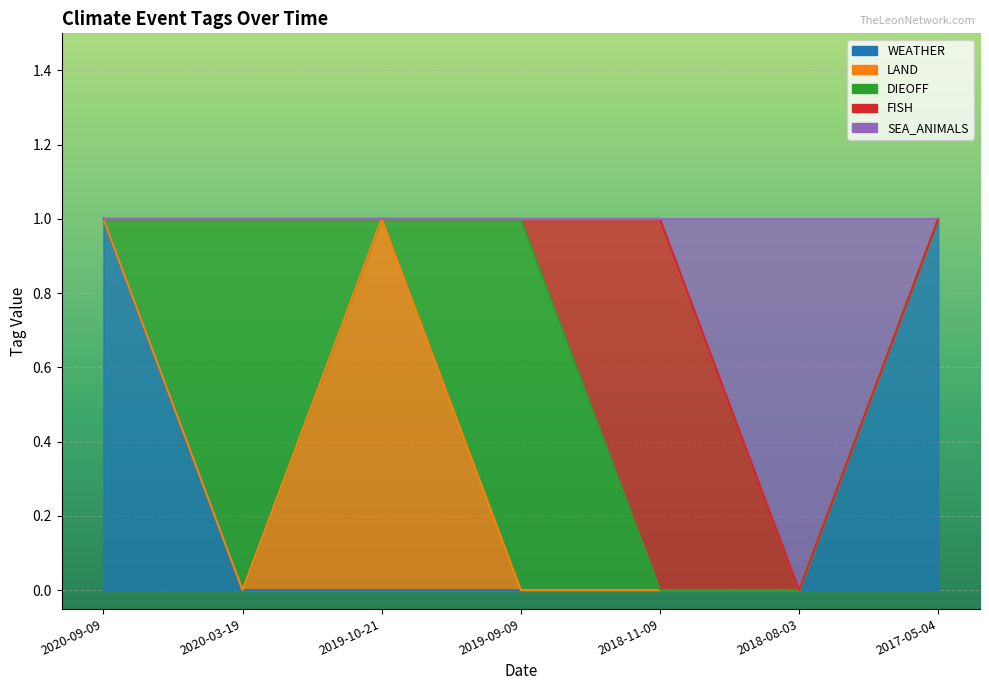

What is the label of the 4th point from the right?

2019-09-09